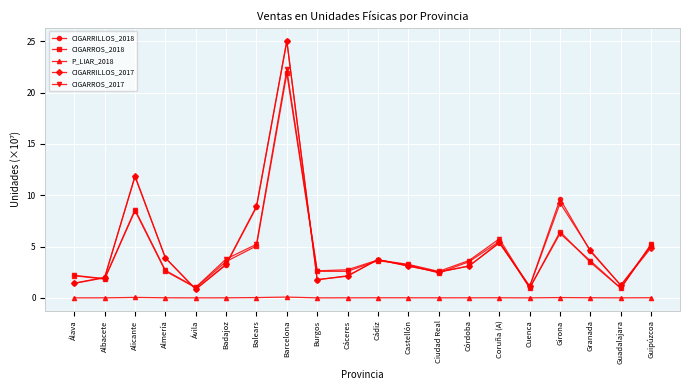

What is the value of the CIGARRILLOS_2017 point at the 1st from the left?

1.4